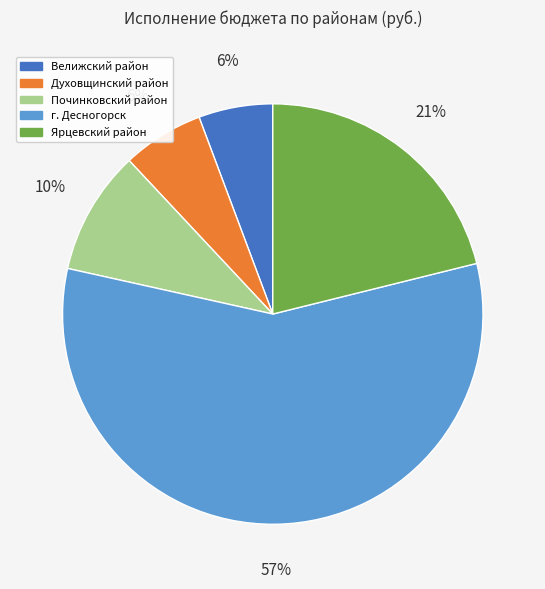

To the nearest percent, what portion does Духовщинский район represent?

6%